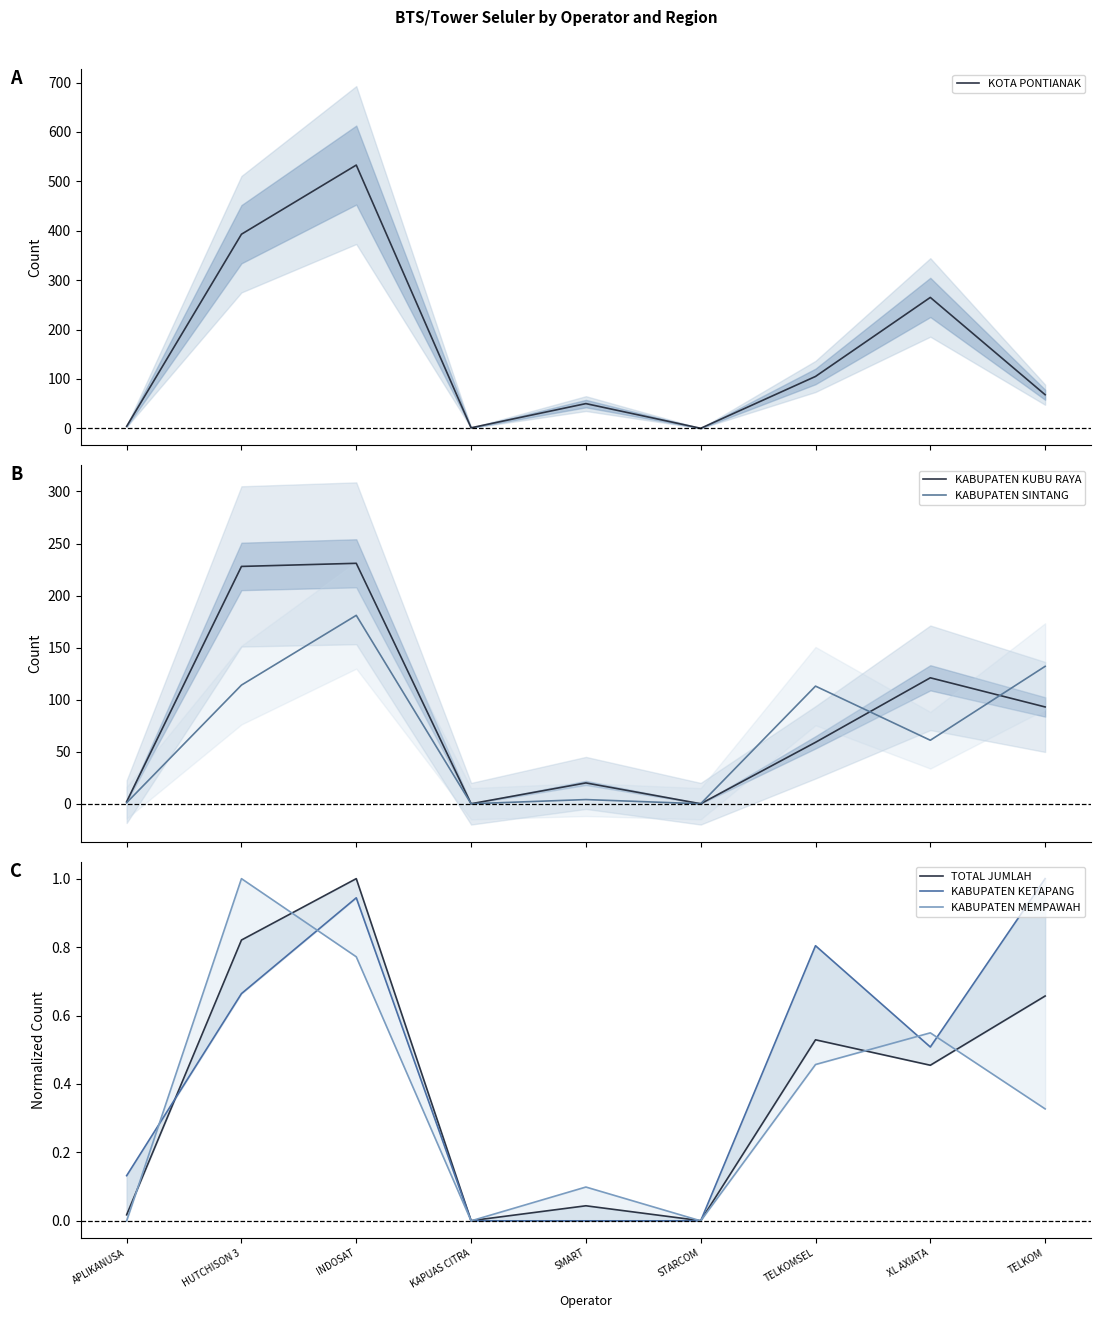

The TOTAL JUMLAH series shows 0.0 at KAPUAS CITRA. True or false?

False